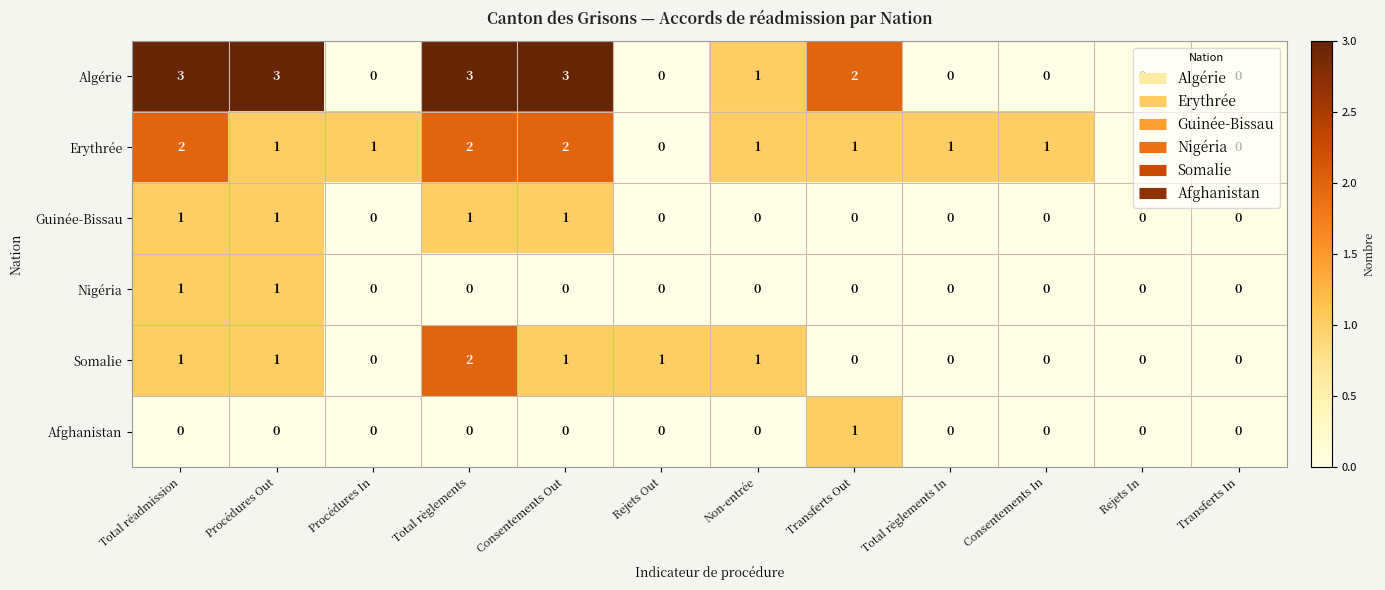

What is the sum of all Algérie values?

15